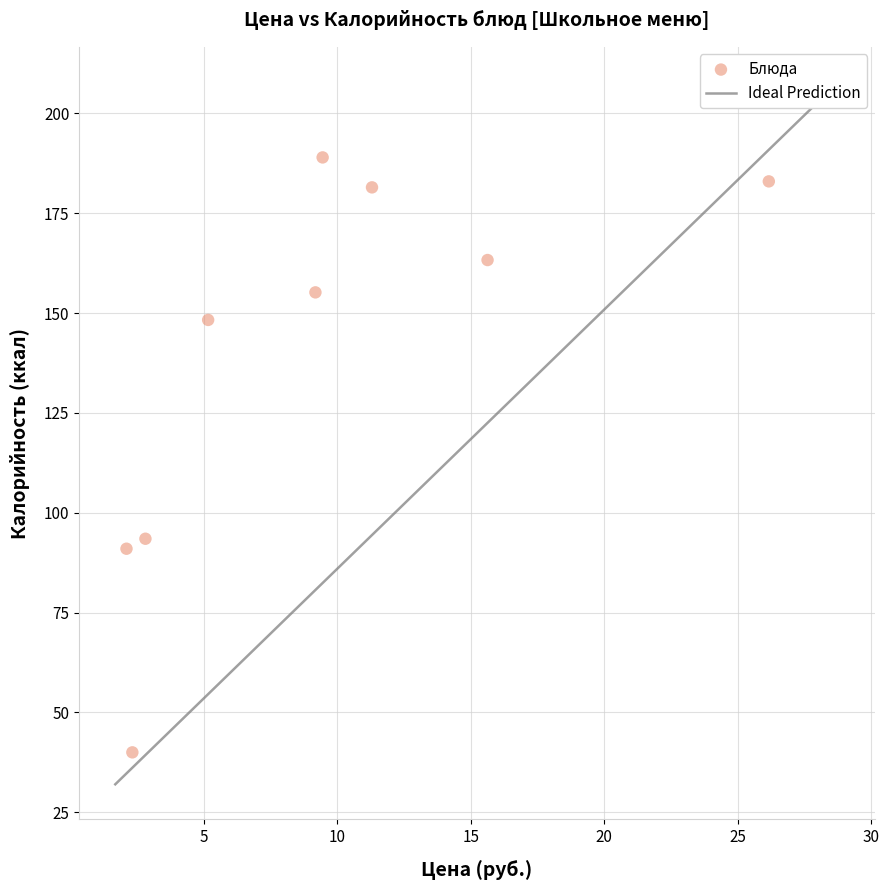

What Y value in the scatter plot is closest to 114?

93.5